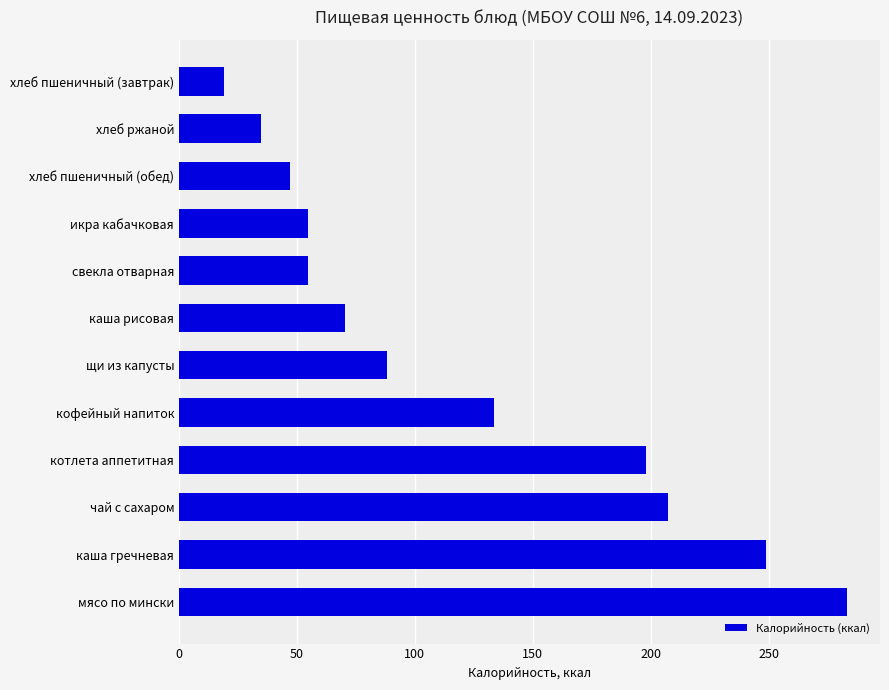

What is the maximum value shown in the chart?

283.1